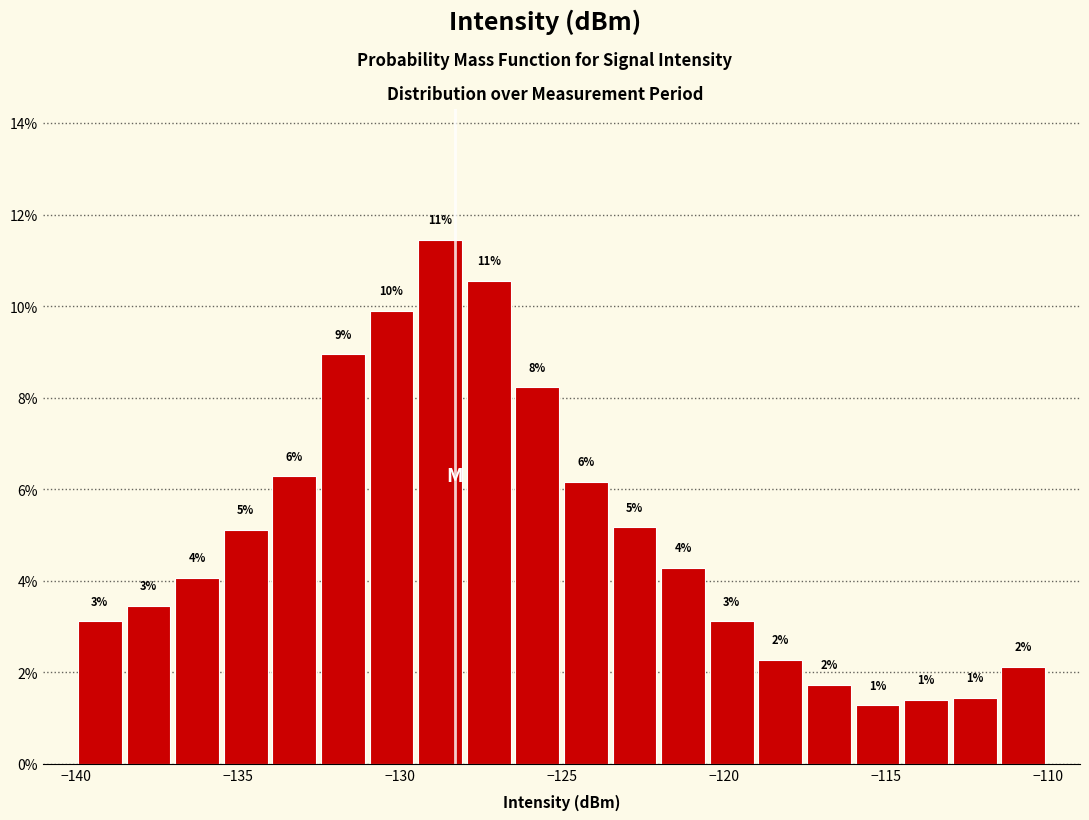

Around what value on the x-axis is the tallest bar? Give the approximate position of its centre, as read against the axis.

-128.5